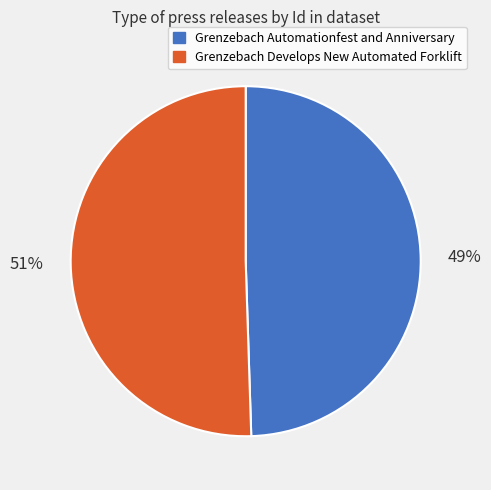

The Grenzebach Automationfest and Anniversary slice represents 49% of the pie. True or false?

True